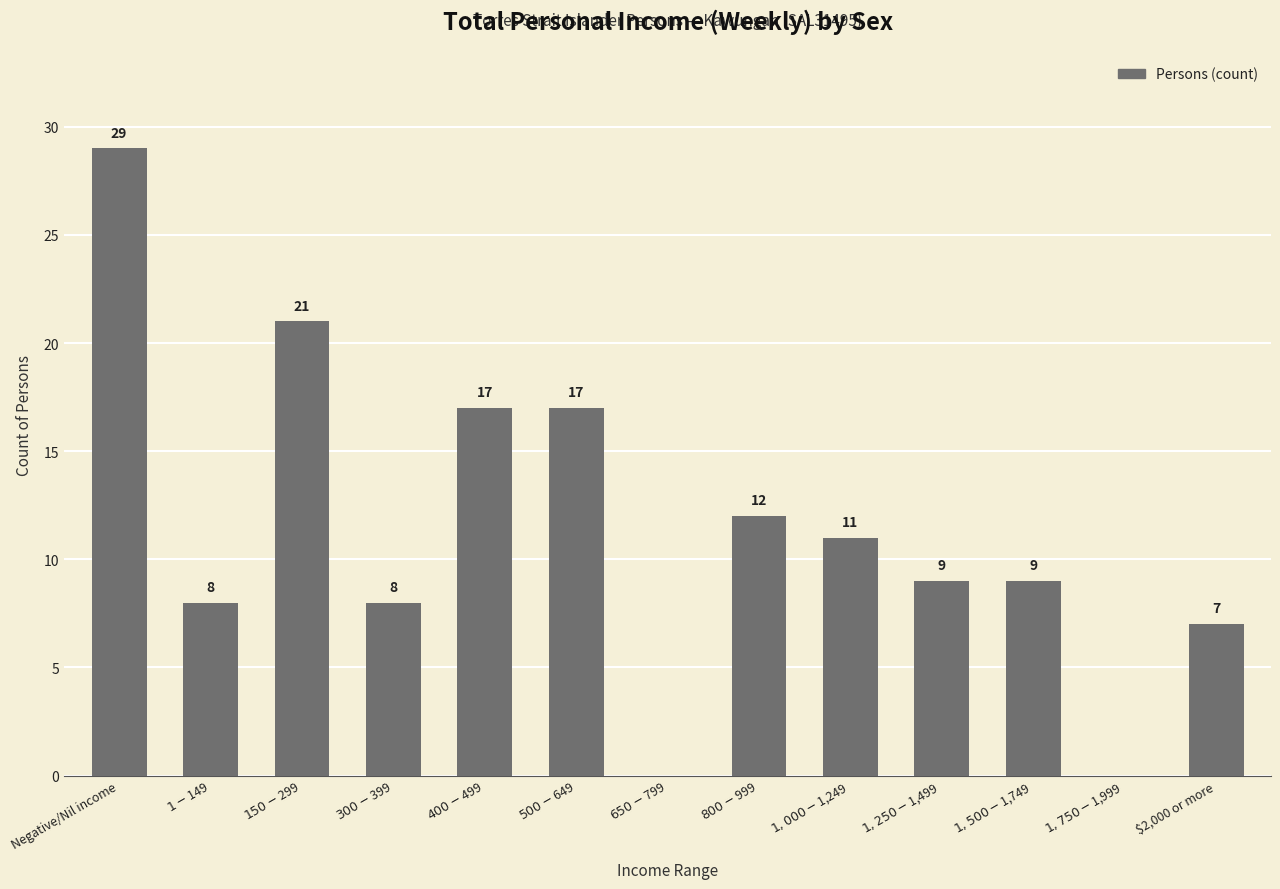

At which label does the data first exceed 9?

Negative/Nil income